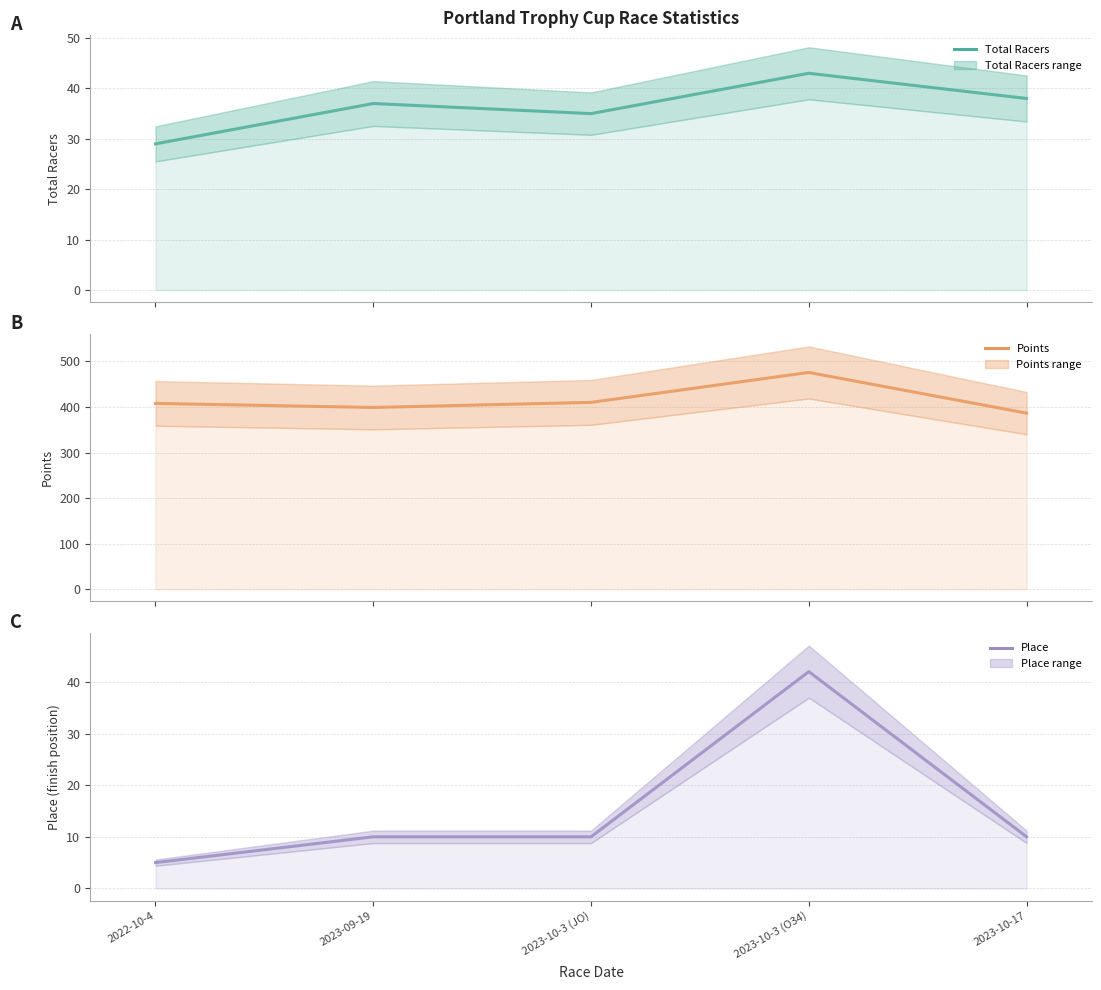

Between 2023-09-19 and 2023-10-3 (JO), which series saw the biggest shift?

Points